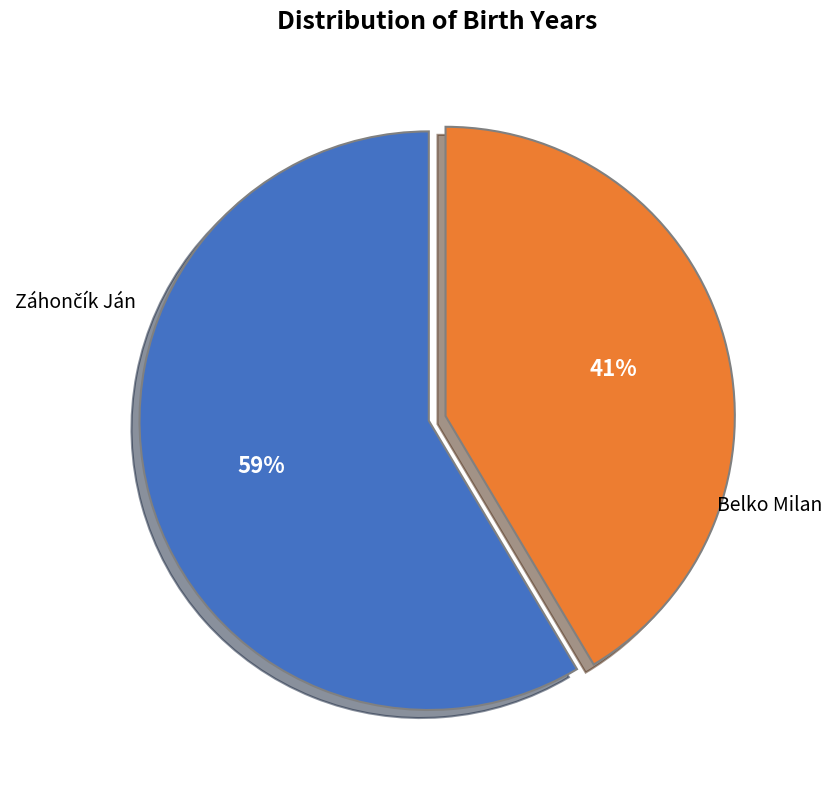

Is it true that Belko Milan is 27% of the pie?

False